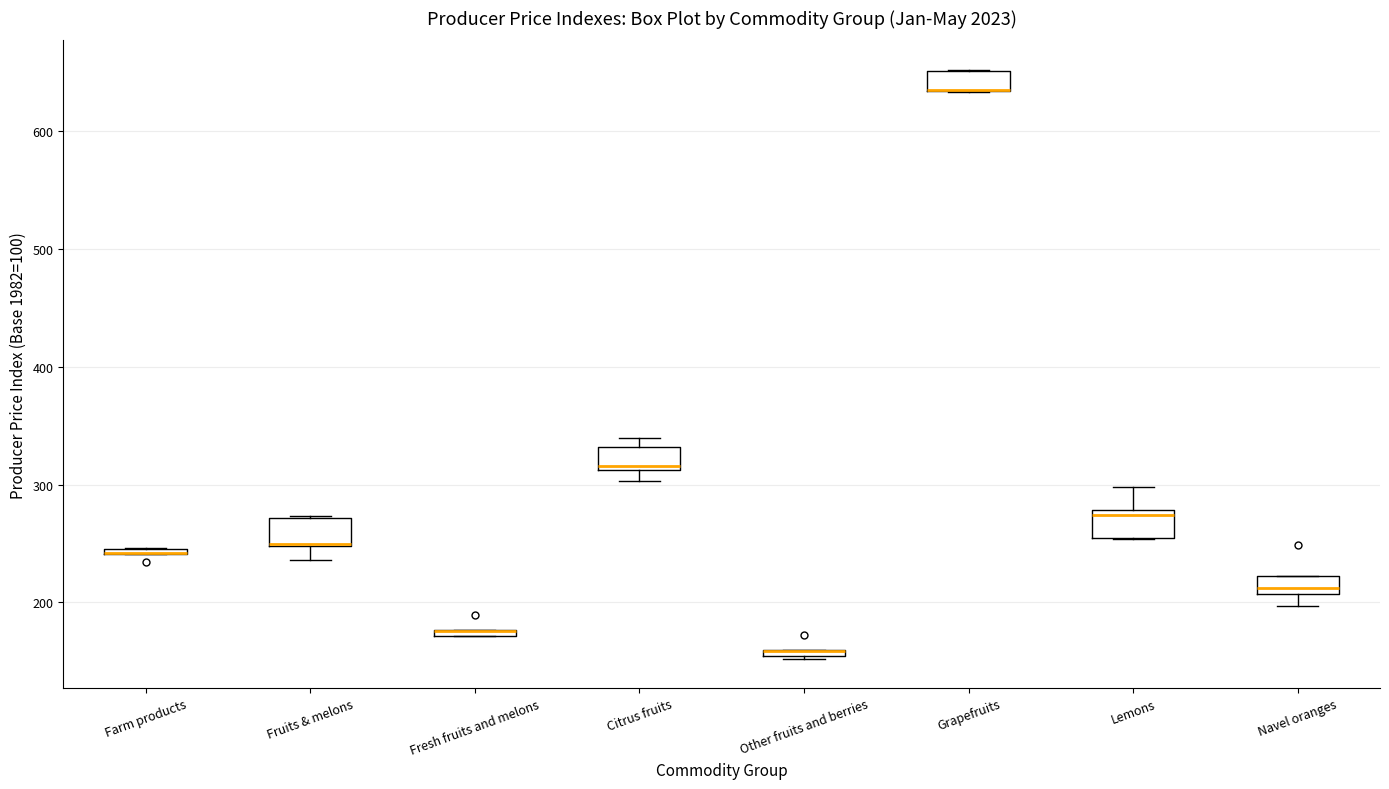

Where does the upper whisker of the box for Lemons end on the y-axis? The values are not printed on the chart, so give them approximately, as read against the axis.

300